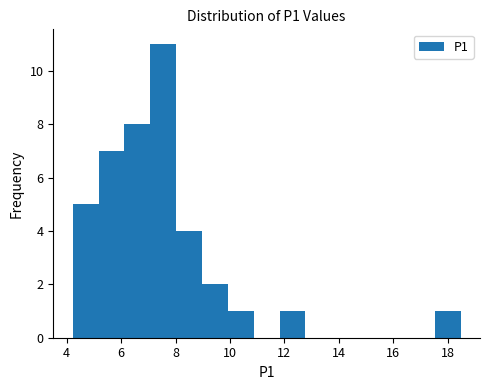

Reading left to right, list every bar in this chart as the range it spans on the x-axis followed by its height. Neither the bar edges nor the heights are printed on the chart, so give them approximately, as read against the axes.

4.2 to 5.2: 5
5.2 to 6.2: 7
6.2 to 7.0: 8
7.0 to 8.0: 11
8.0 to 9.0: 4
9.0 to 10.0: 2
10.0 to 10.8: 1
10.8 to 11.8: 0
11.8 to 12.8: 1
12.8 to 13.8: 0
13.8 to 14.6: 0
14.6 to 15.6: 0
15.6 to 16.6: 0
16.6 to 17.6: 0
17.6 to 18.4: 1